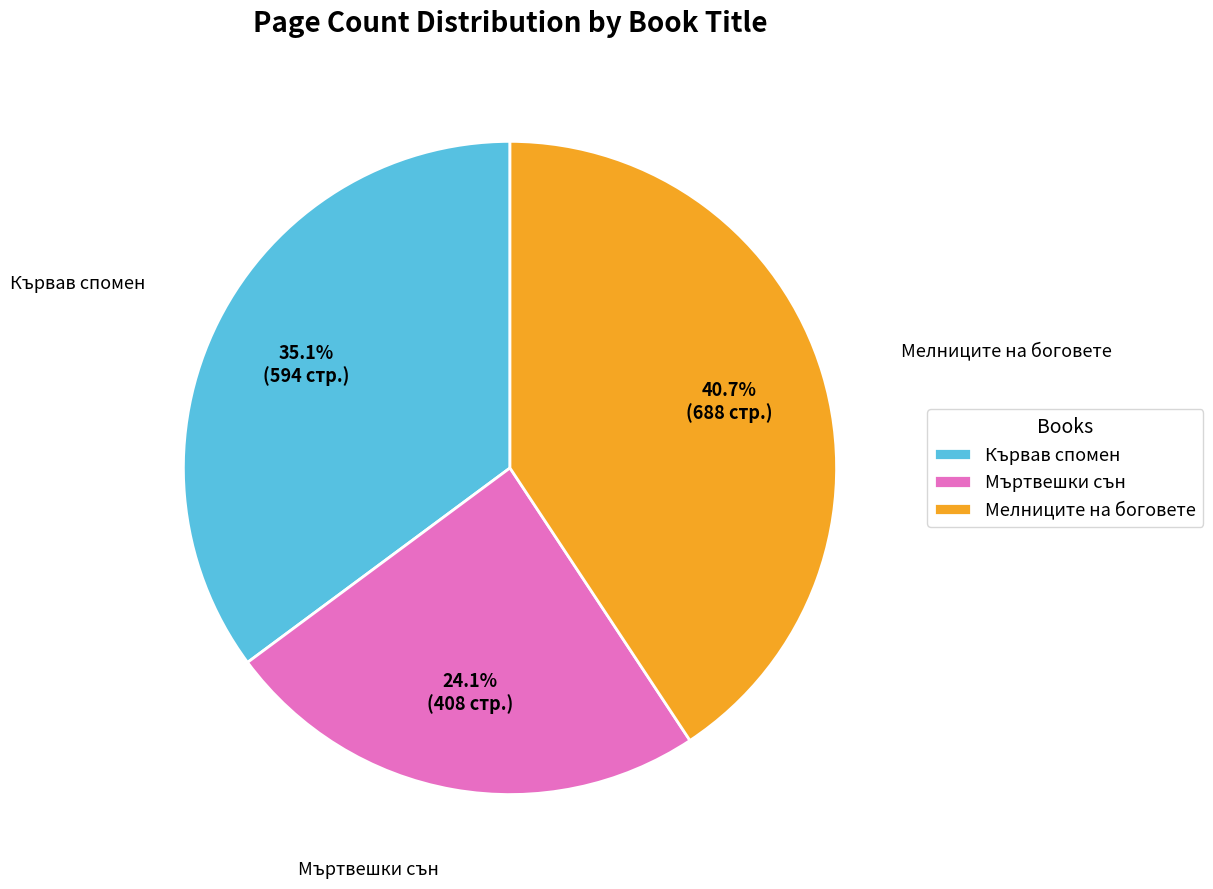

What is the largest slice in the pie chart?

Мелниците на боговете